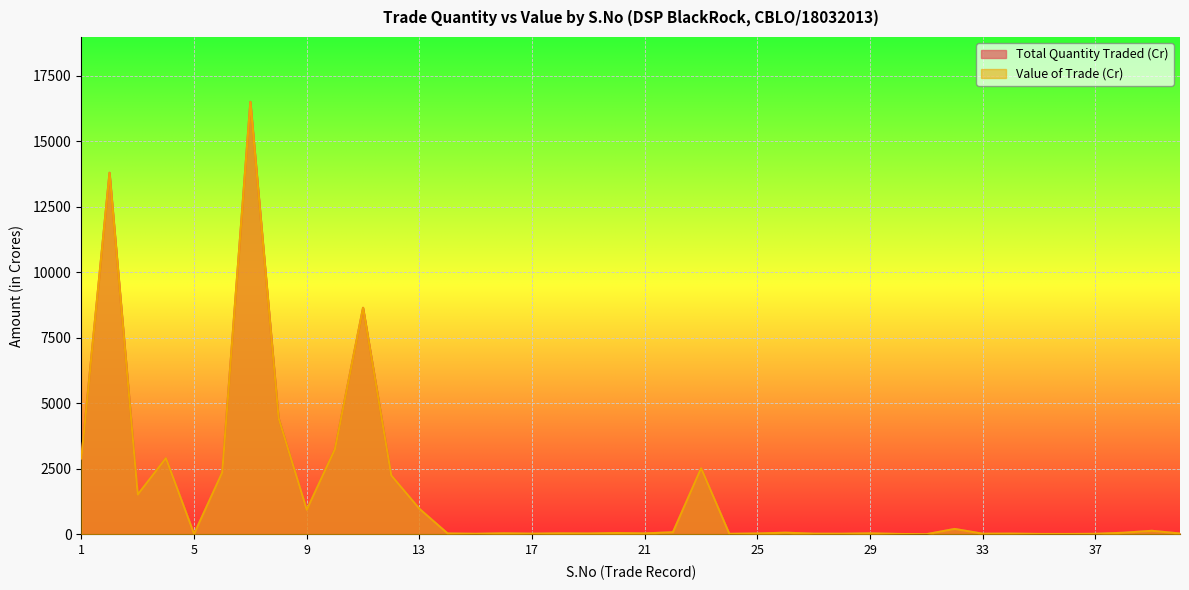

Rank the categories by Value of Trade (Cr) value from highest to lowest.

7, 2, 11, 8, 10, 4, 1, 23, 6, 12, 3, 13, 9, 32, 39, 22, 26, 38, 20, 16, 18, 29, 21, 14, 19, 25, 40, 34, 17, 27, 33, 28, 15, 24, 37, 30, 35, 36, 5, 31